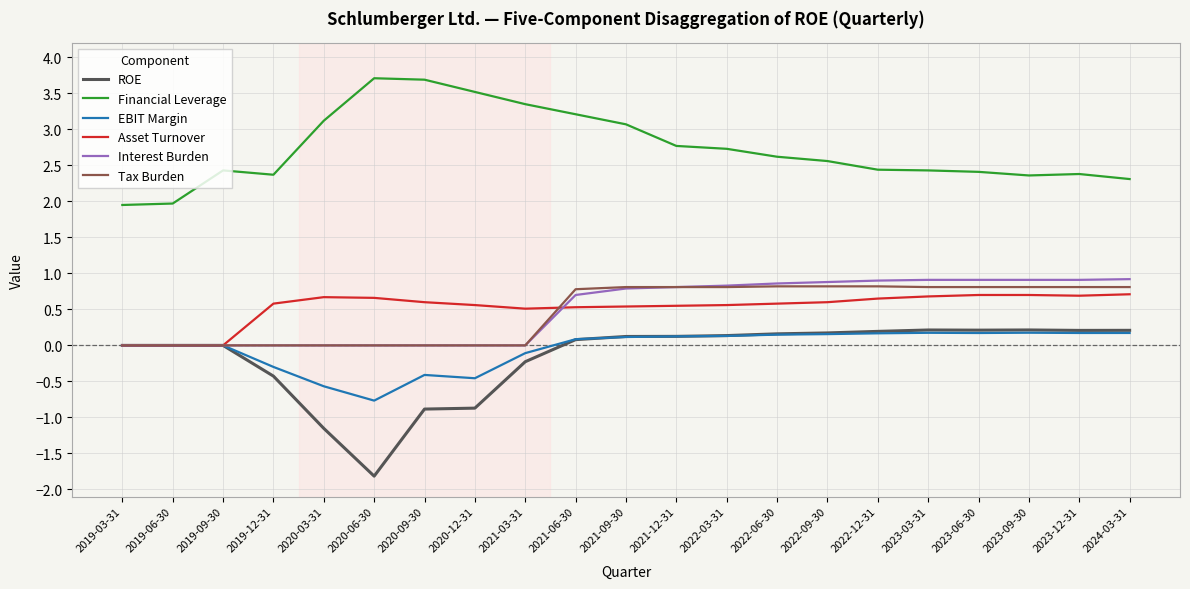

True or false: Financial Leverage has a value of 1.7 at 2022-03-31.

False